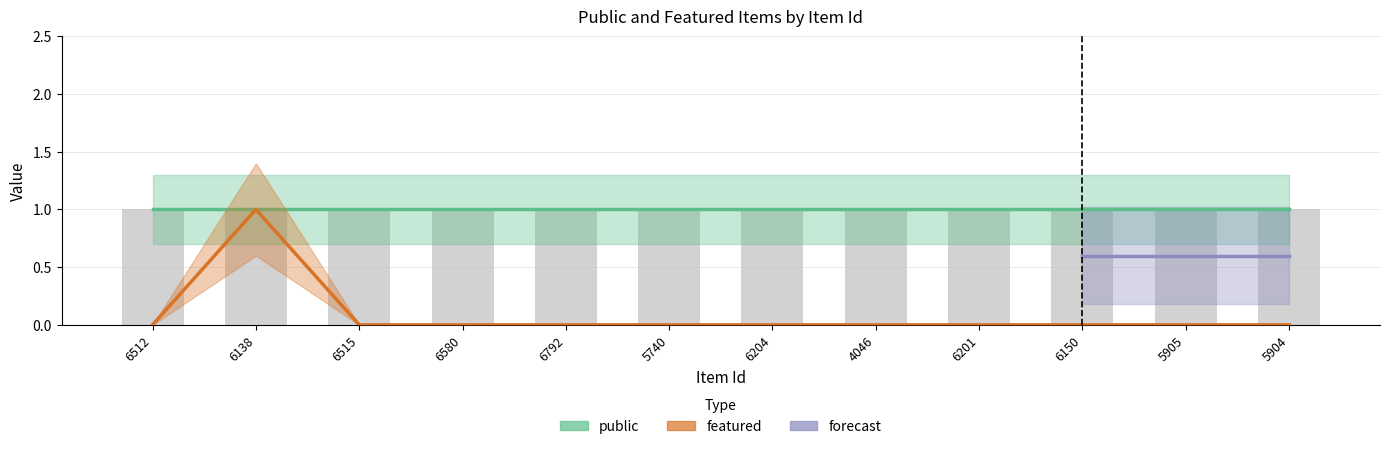

Reading left to right, transcribe all the data shown in this chart.

6512=0	6138=1	6515=0	6580=0	6792=0	5740=0	6204=0	4046=0	6201=0	6150=0	5905=0	5904=0